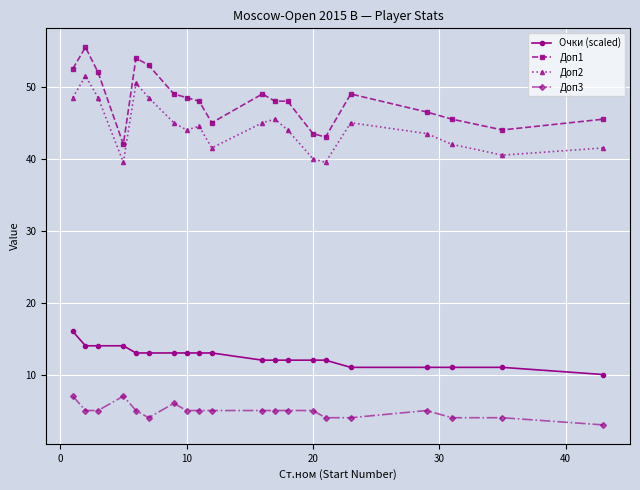

At how many categories does at least one series exceed 35?

20